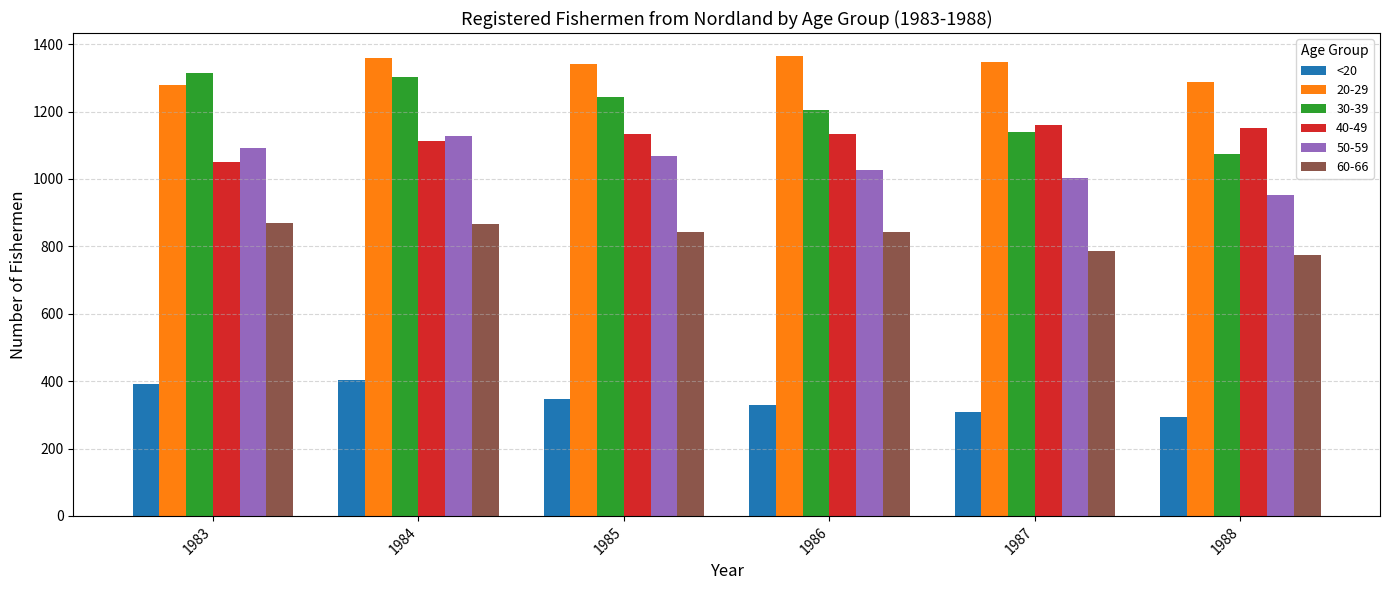

What is the greatest value displayed?

1365